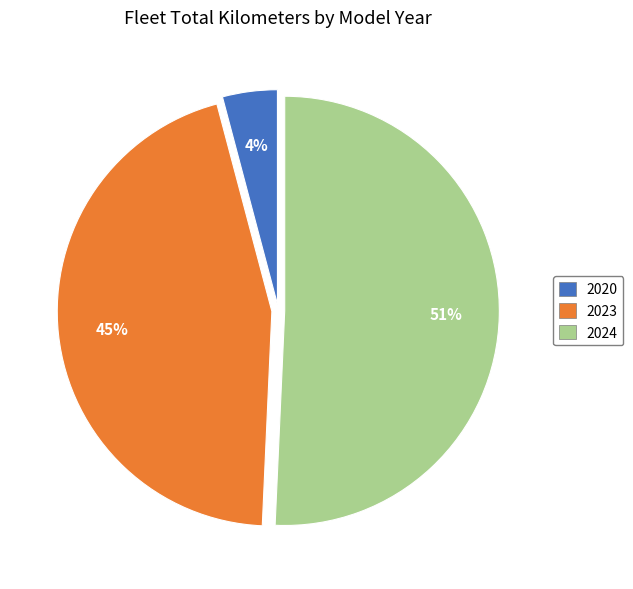

Does any single category account for the majority?

Yes